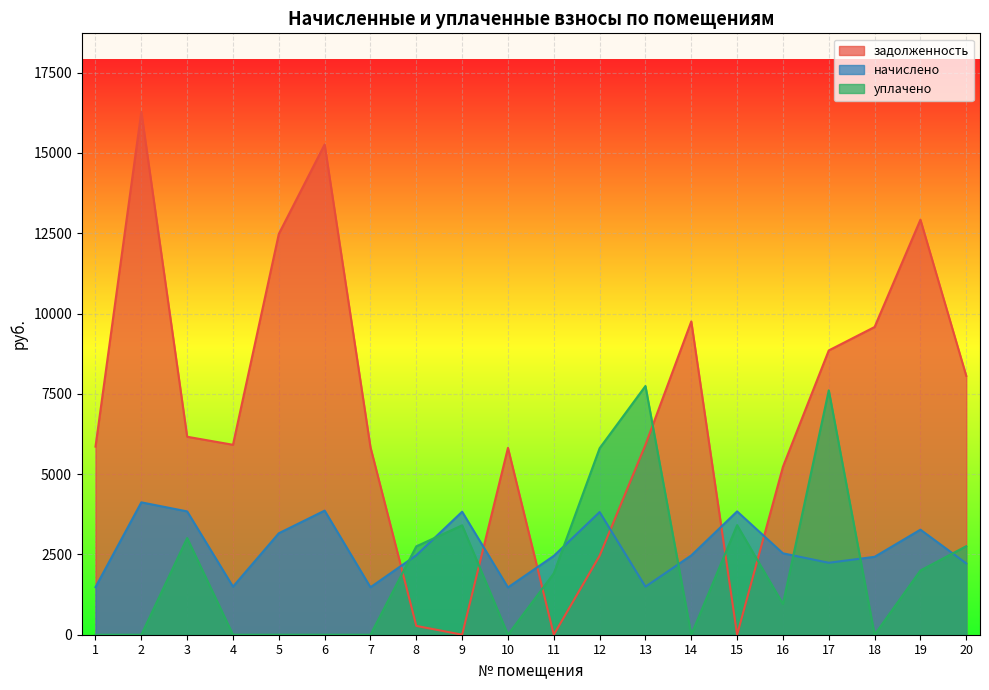

What is the sum of all задолженность values?

136655.8